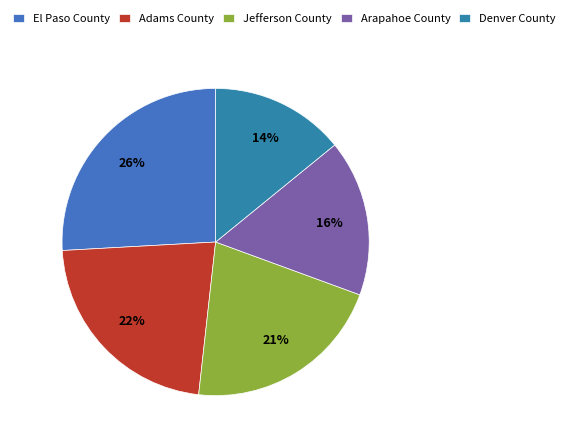

What is the ratio of the value at El Paso County to the value at Adams County?

1.2